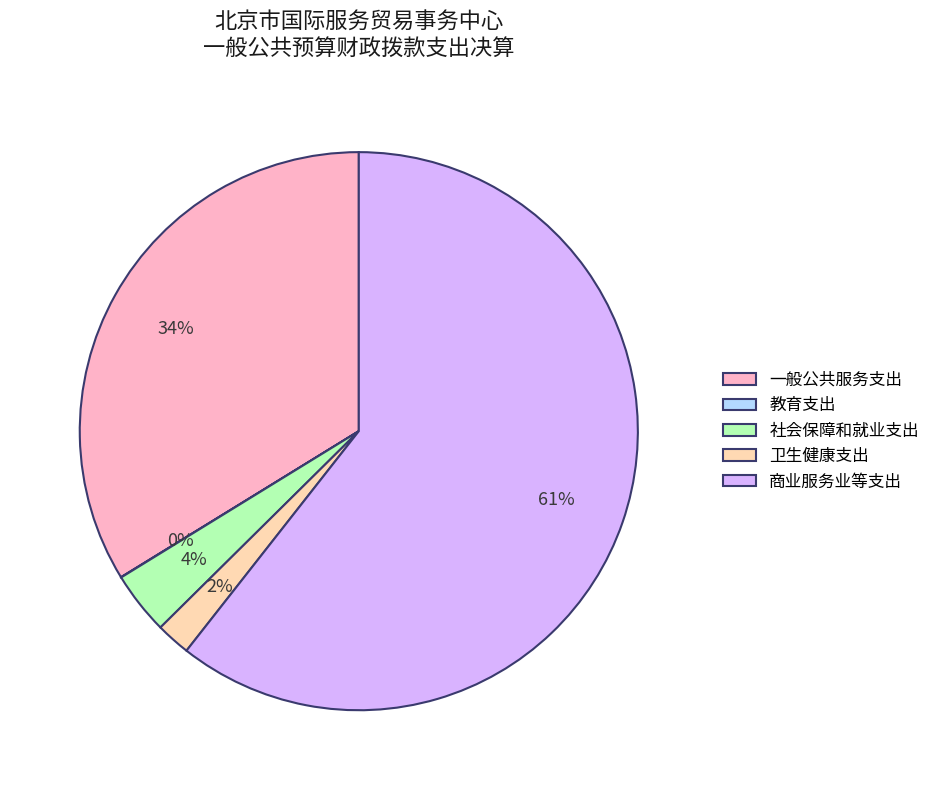

What is the ratio of the value at 一般公共服务支出 to the value at 卫生健康支出?

17.0